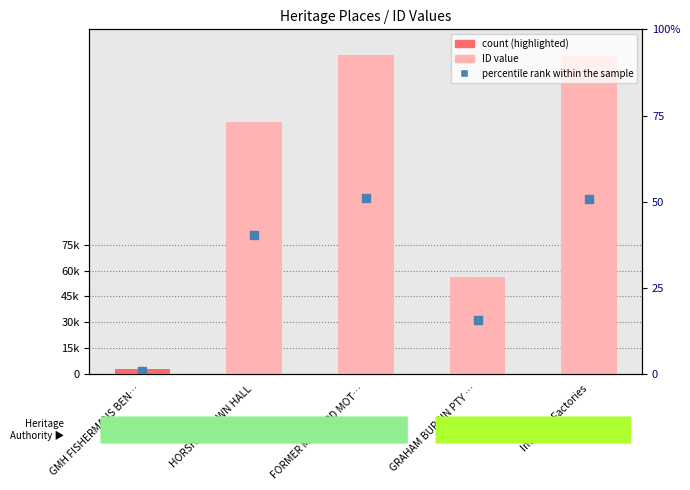

Approximately how many times larger is the value at FORMER MELFORD MOT… compared to GMH FISHERMANS BEN…?

64.3